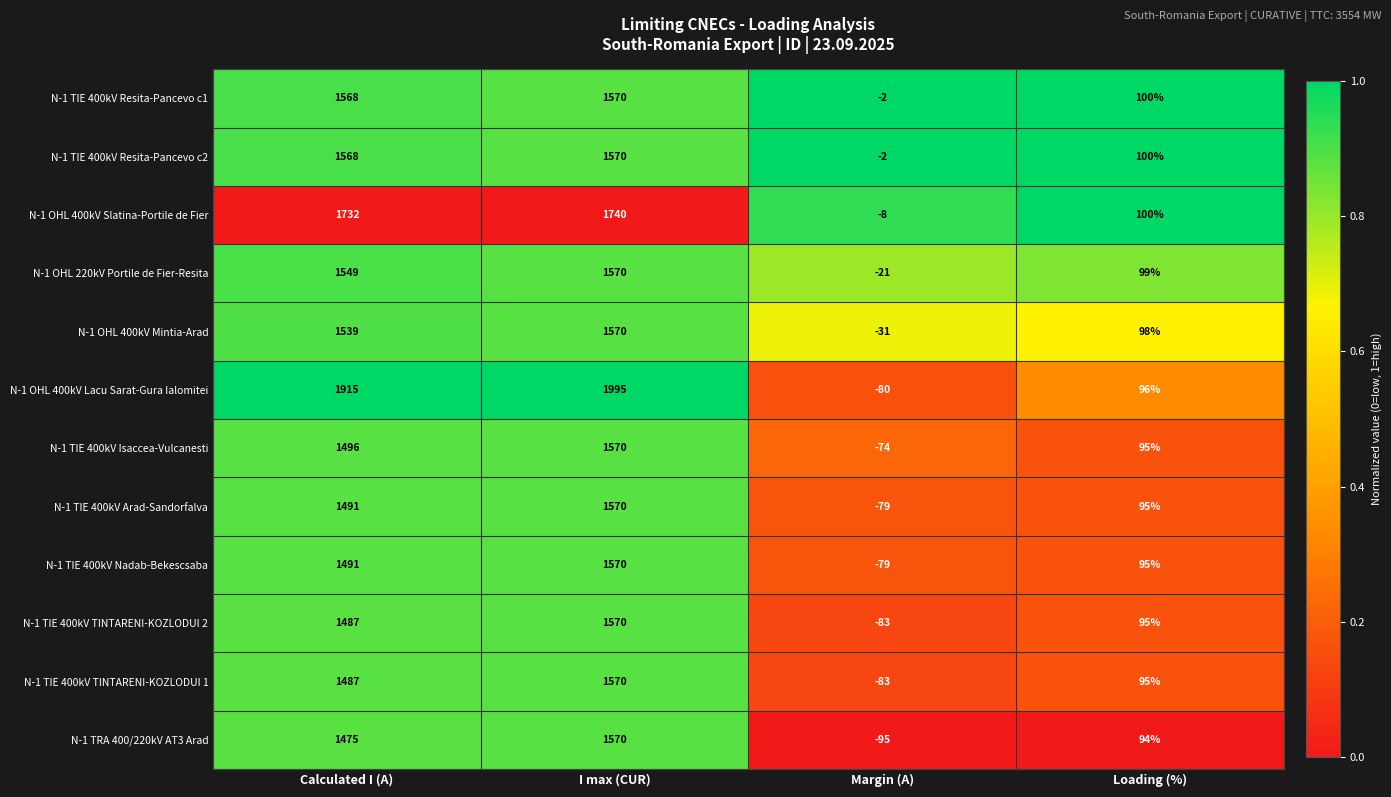

Between Calculated I (A) and I max (CUR), which series saw the biggest shift?

N-1 TRA 400/220kV AT3 Arad